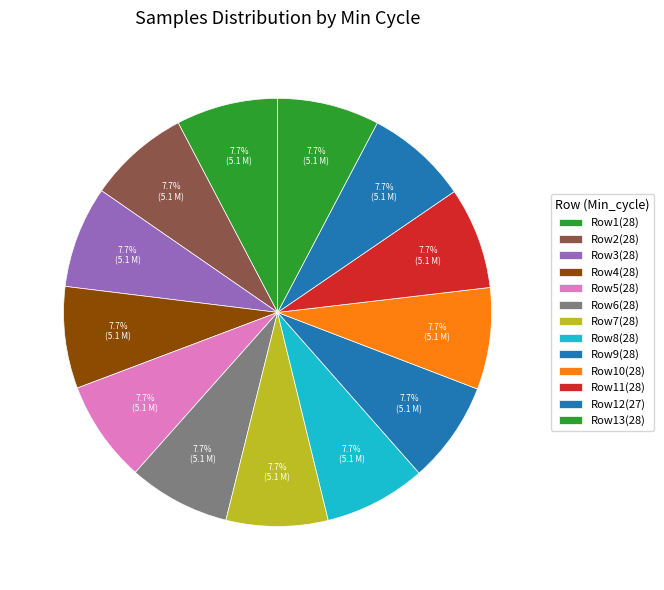

Count the number of slices in the pie.

13